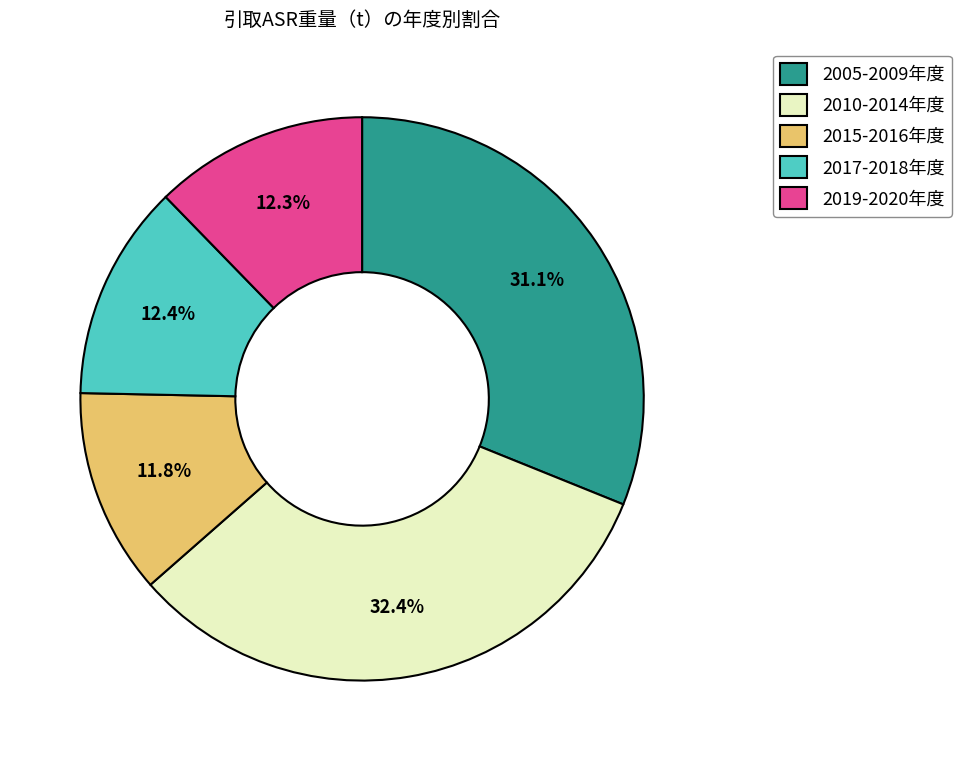

Is there any slice that represents more than half of the pie?

No